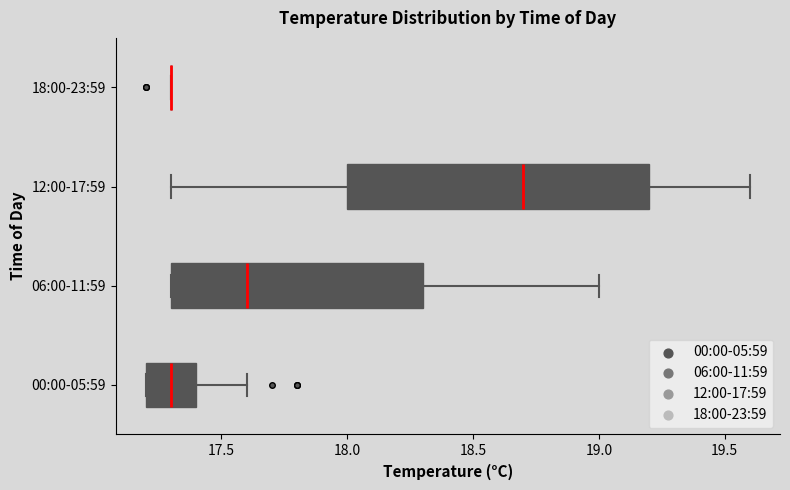

Comparing the boxes themselves (not the whiskers), which one is the widest?

12:00-17:59